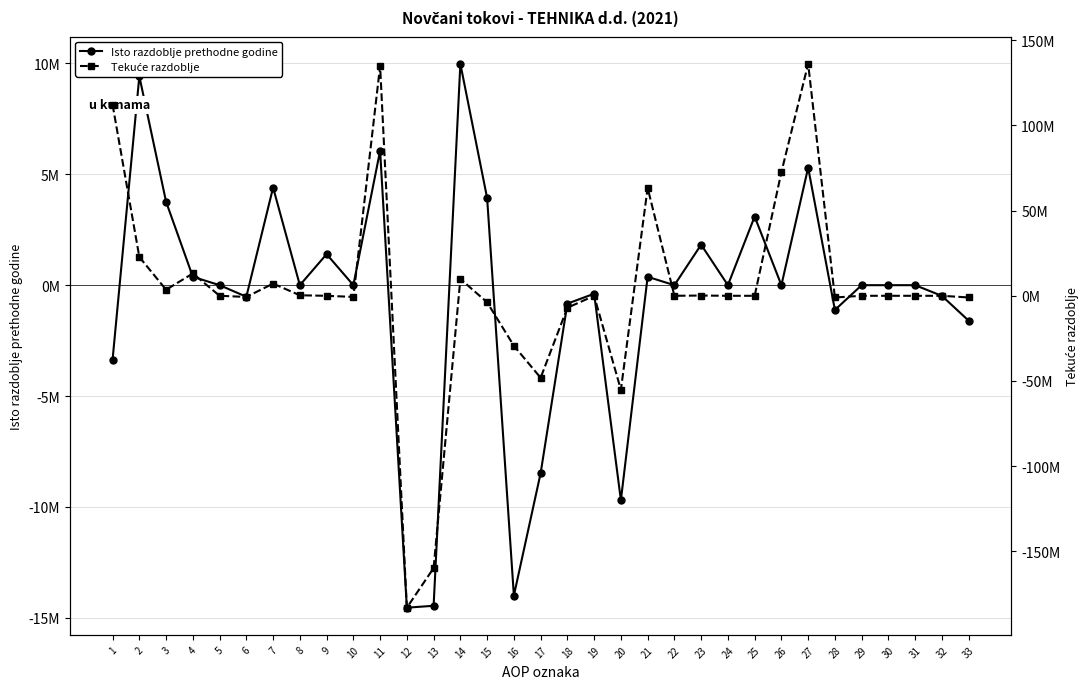

Where is the first local maximum for Tekuće razdoblje?

4